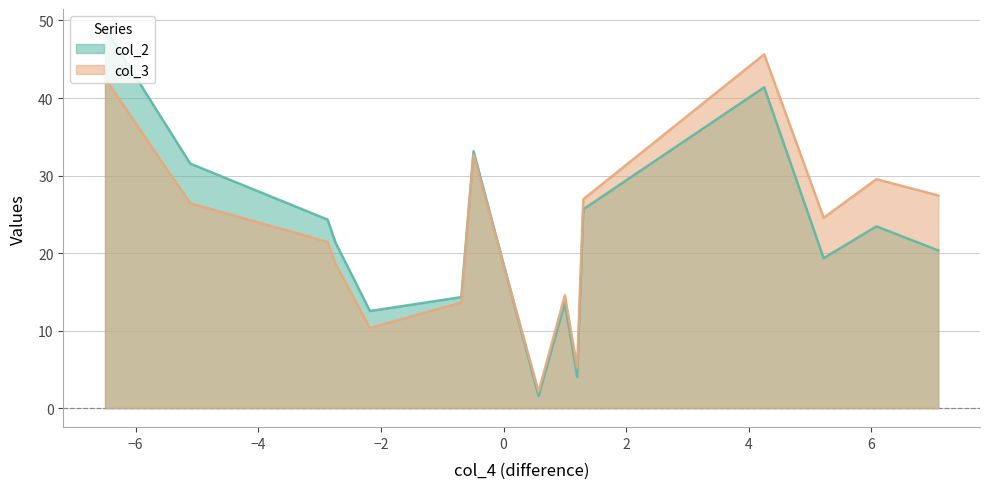

What is the maximum value for col_2?

49.0